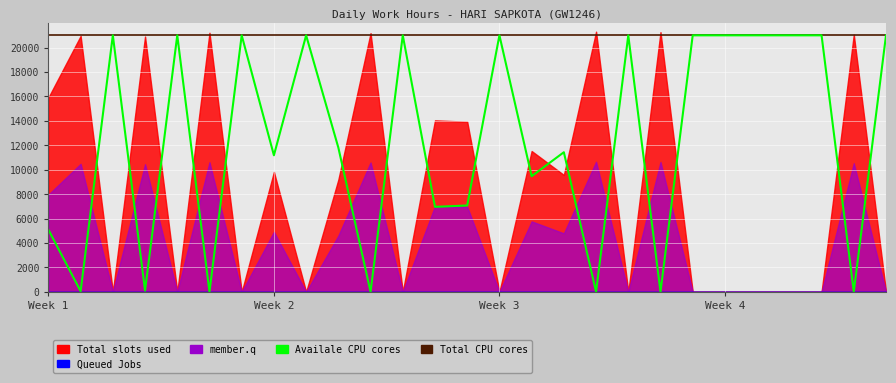

At how many categories does at least one series exceed 15526?

27